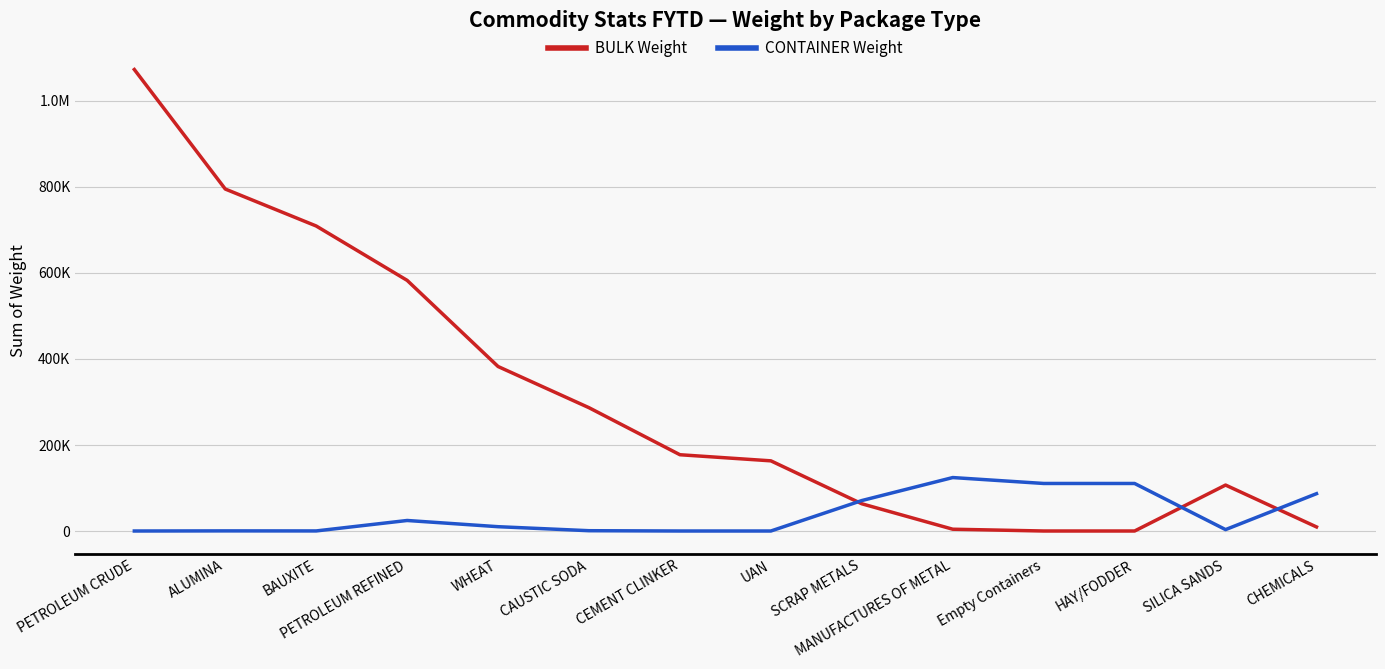

Does the chart have visible grid lines?

Yes